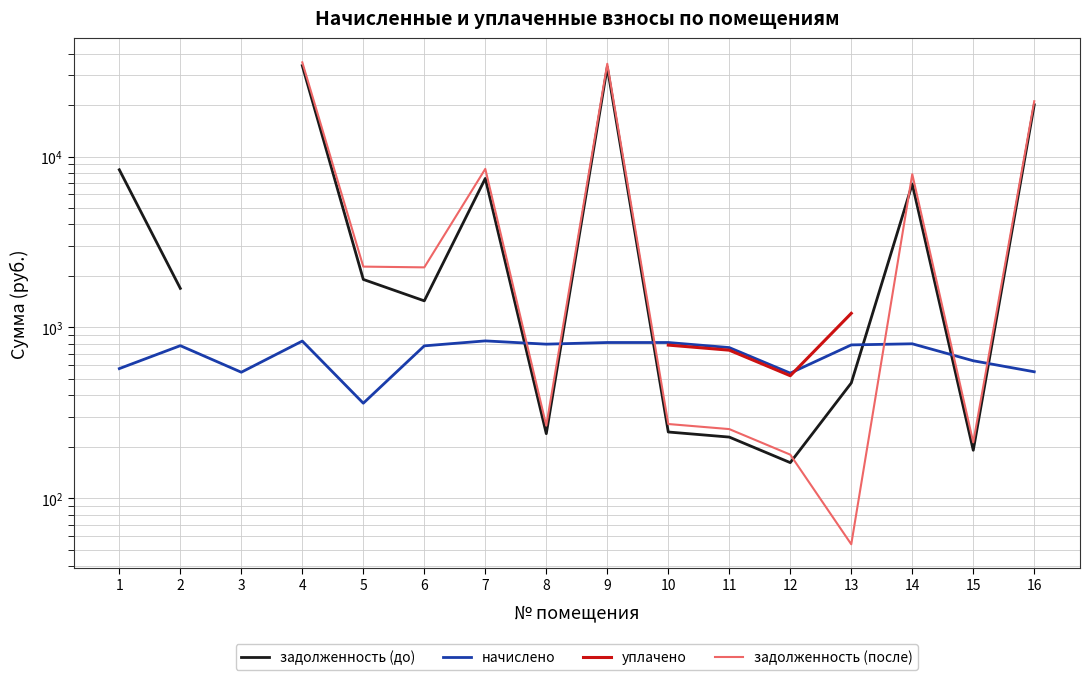

What is the value of the задолженность (до) point at the 14th from the left?

6902.4